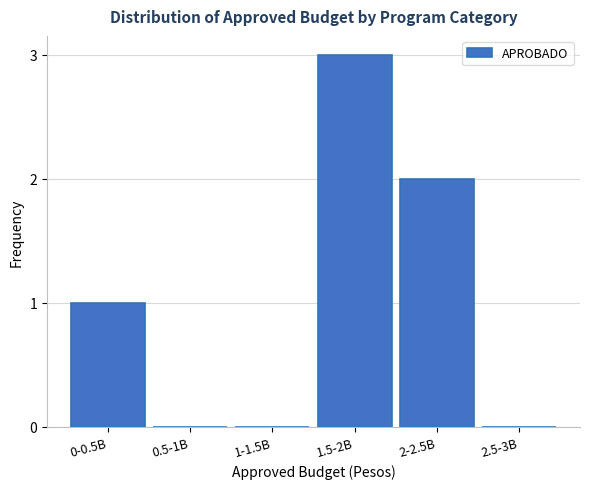

What is the greatest value displayed?

3